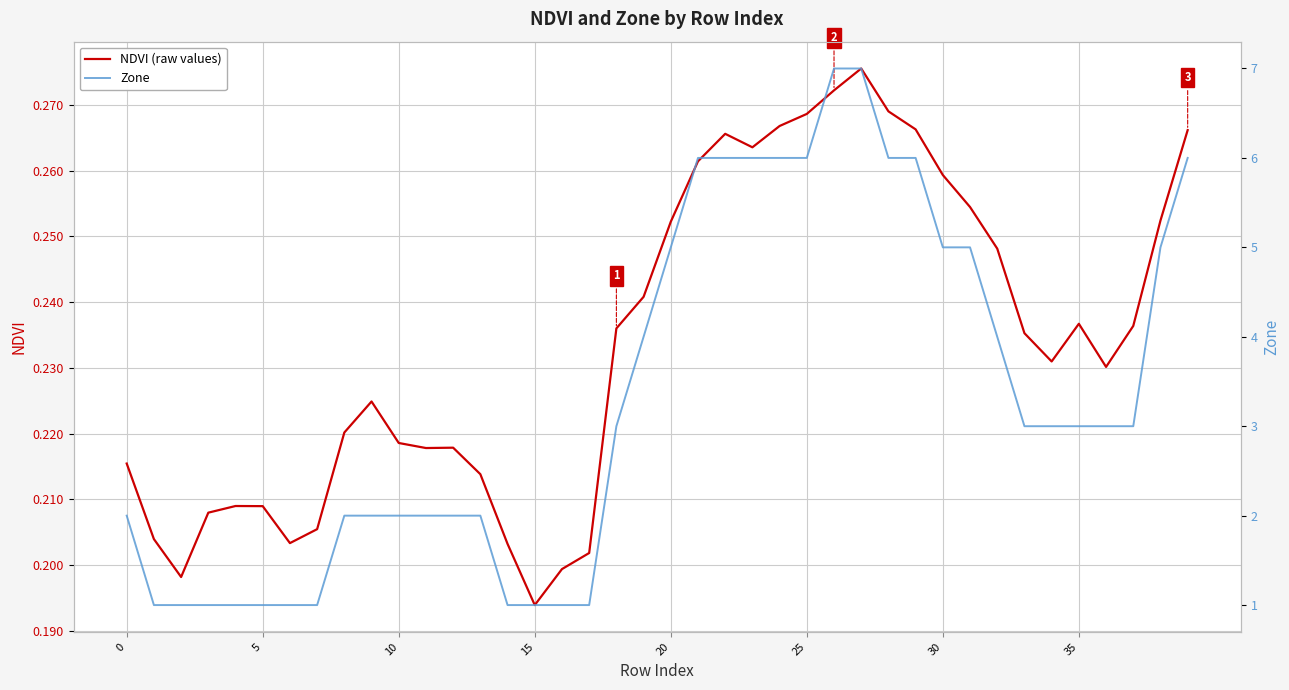

What are all the series names shown in the legend?

NDVI (raw values), Zone